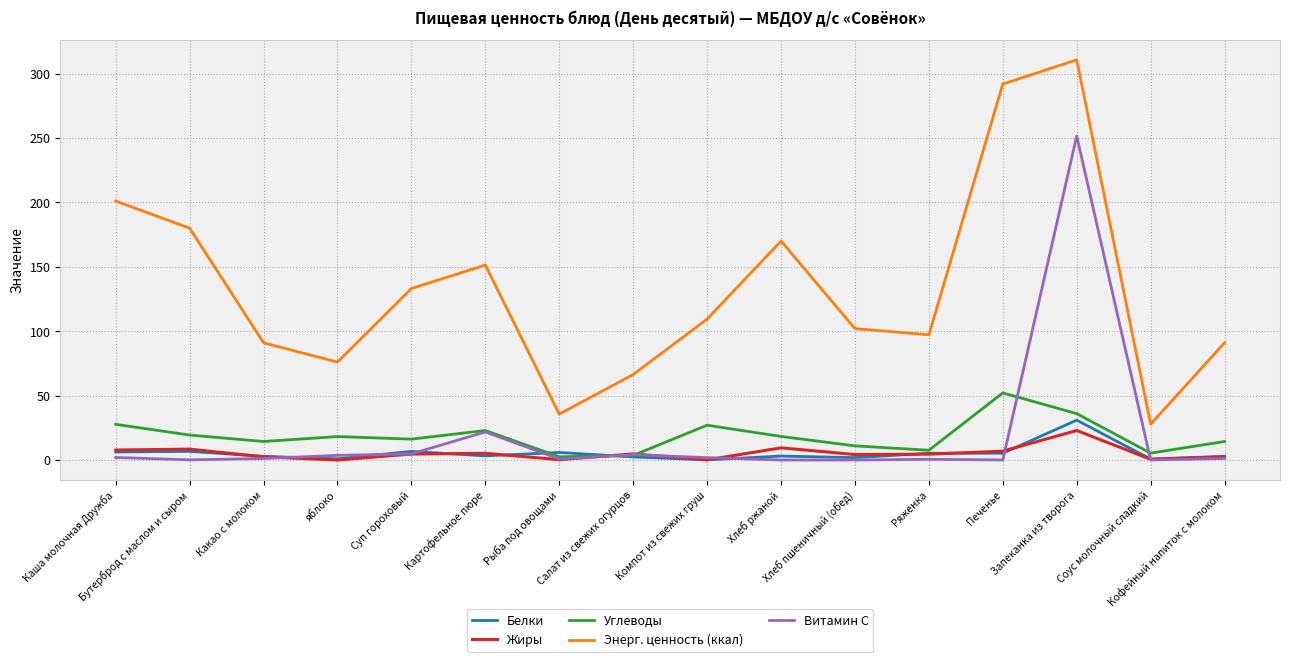

True or false: Энерг. ценность (ккал) and Белки cross at least once.

False